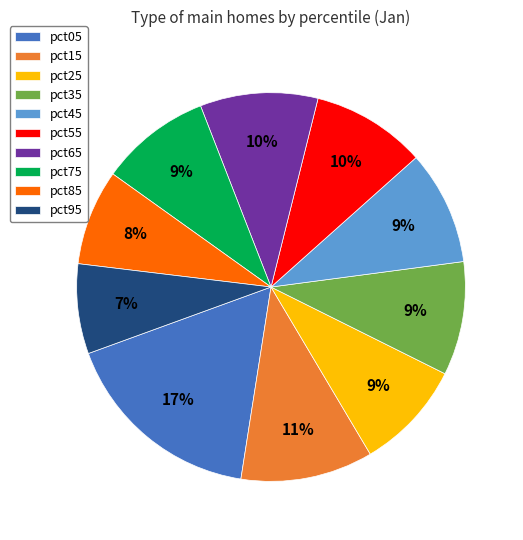

To the nearest percent, what is the combined percentage of pct25 and pct55?

19%